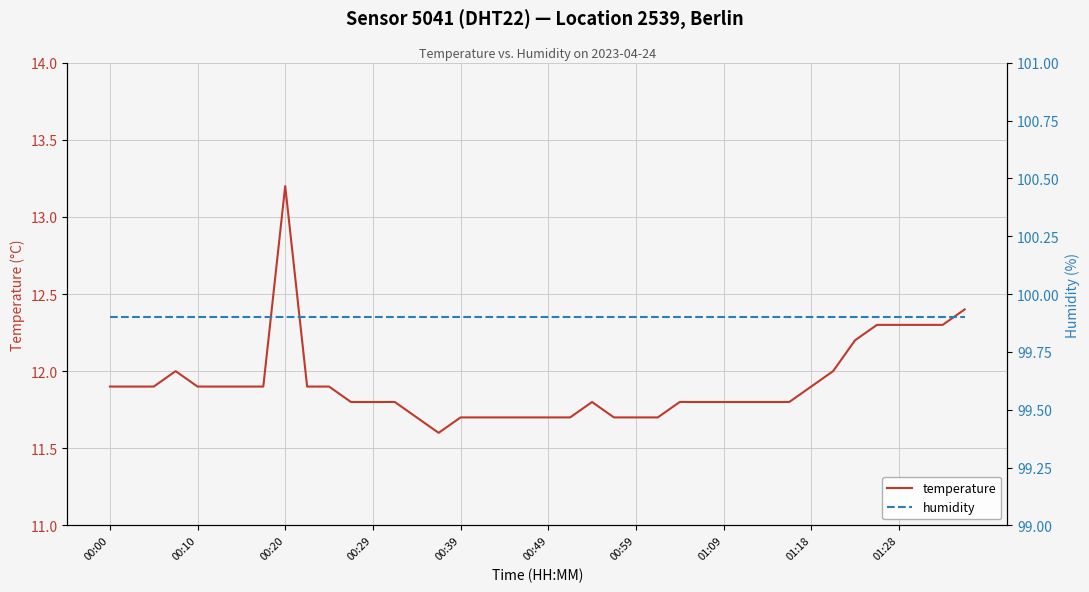

What is the sum of all temperature values?

476.6